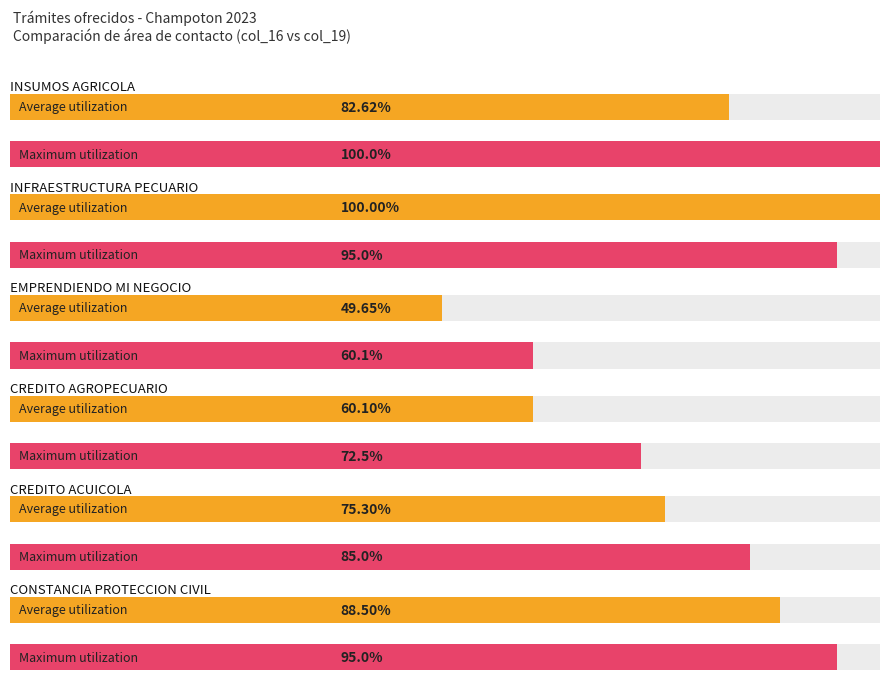

Rank the series by their maximum value, from lowest to highest.

Average utilization, Maximum utilization